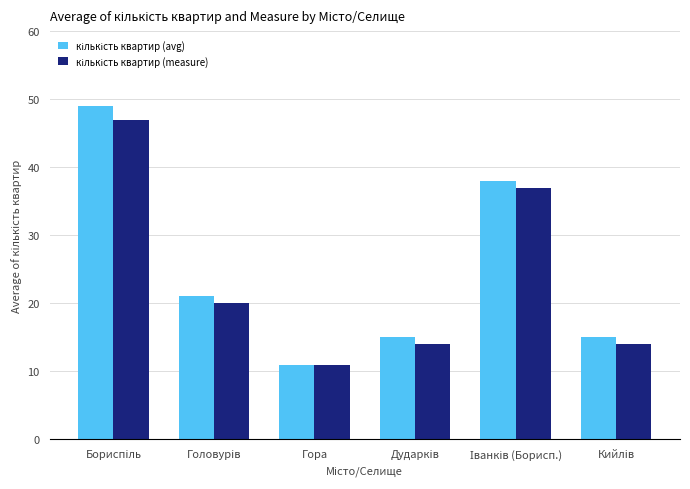

What is the maximum value shown in the chart?

49